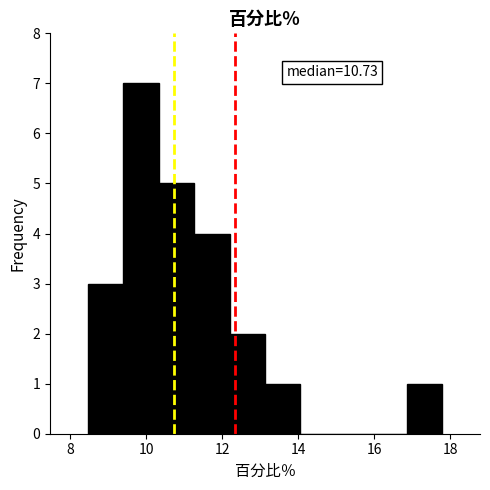

Which range on the x-axis has the tallest bar?

9.4 to 10.4